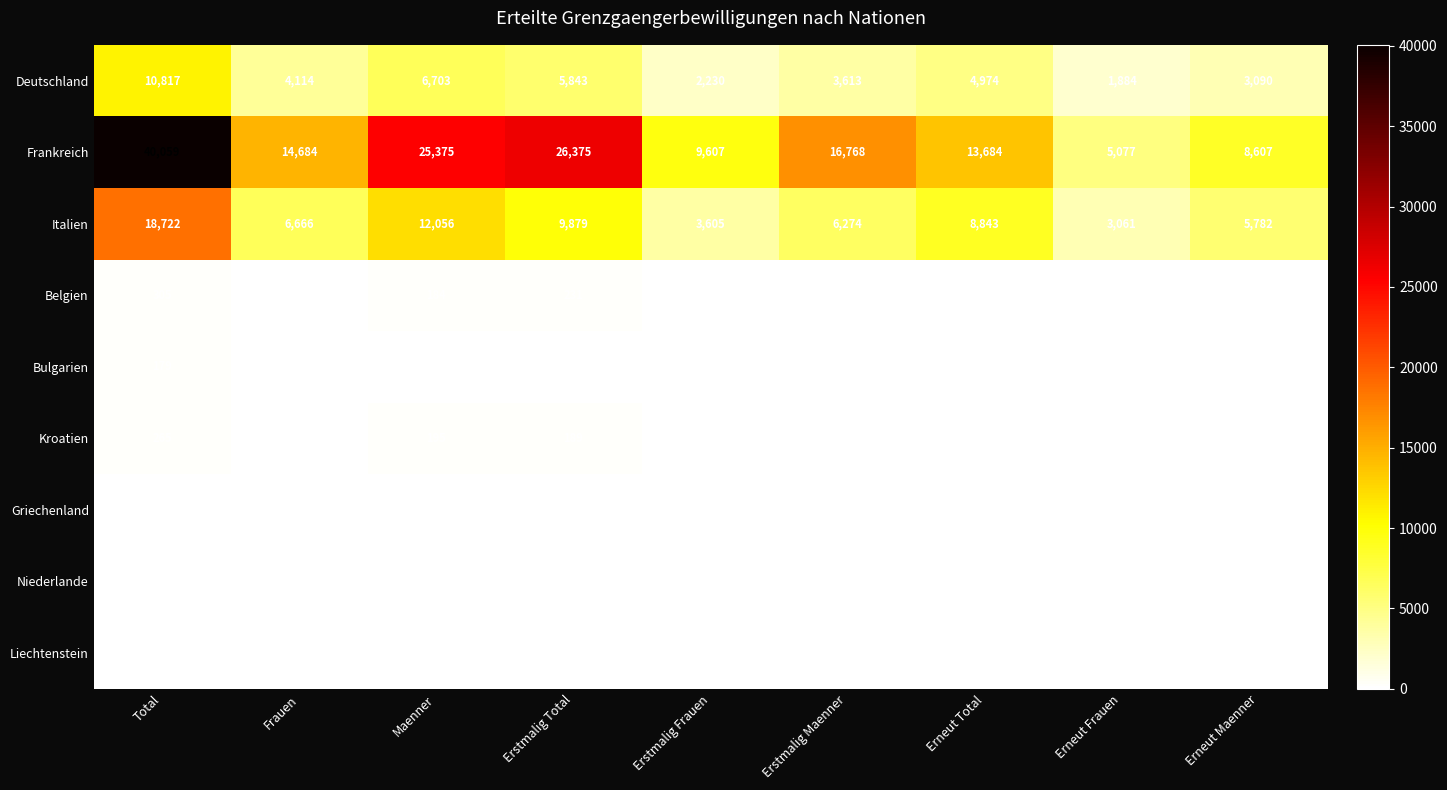

How many series are shown in this chart?

9